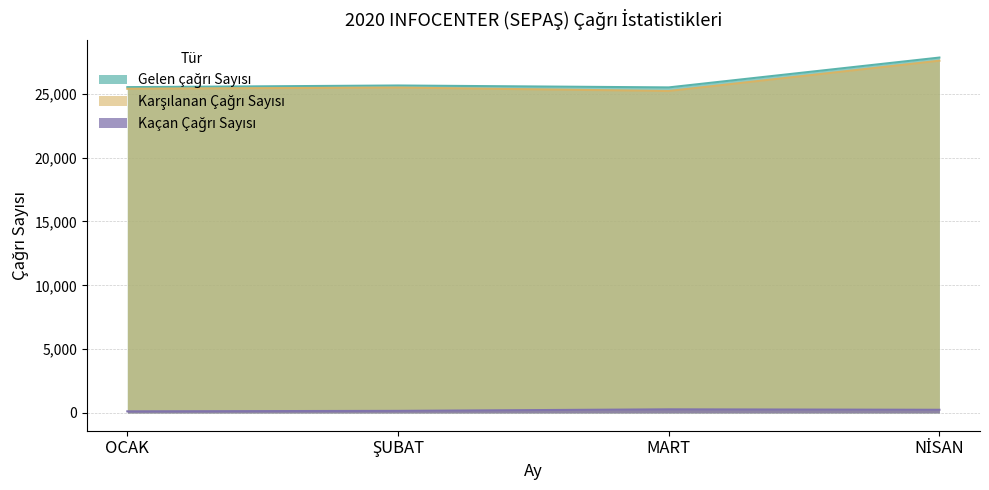

What is the value of the Karşılanan Çağrı Sayısı point at the 1st from the left?

25399